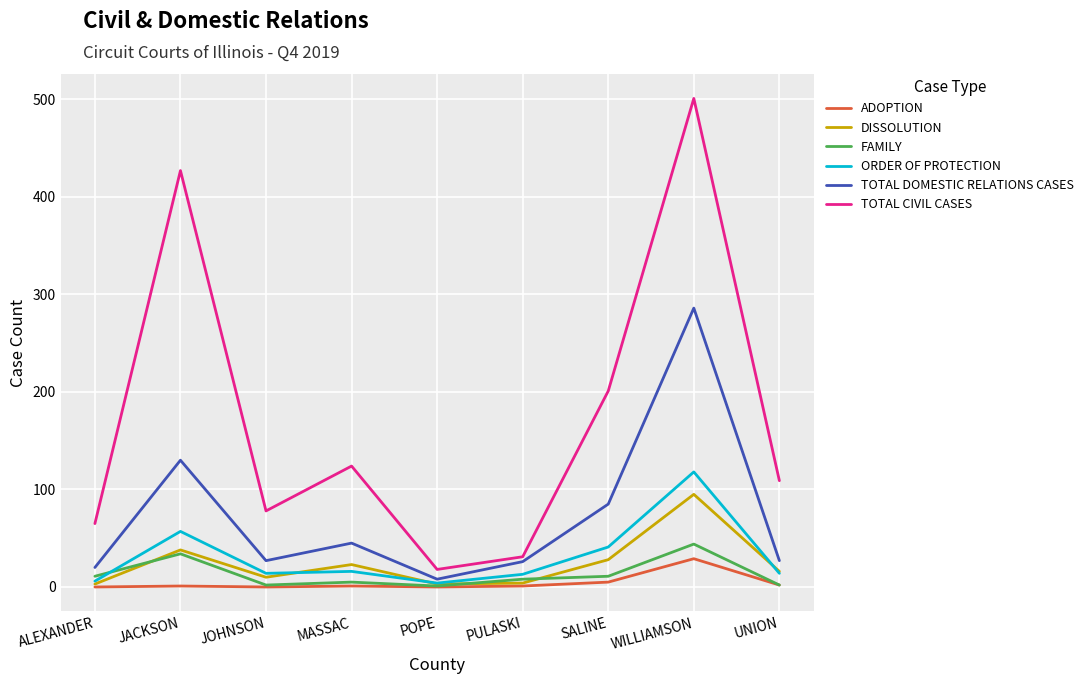

At how many categories does at least one series exceed 191?

3